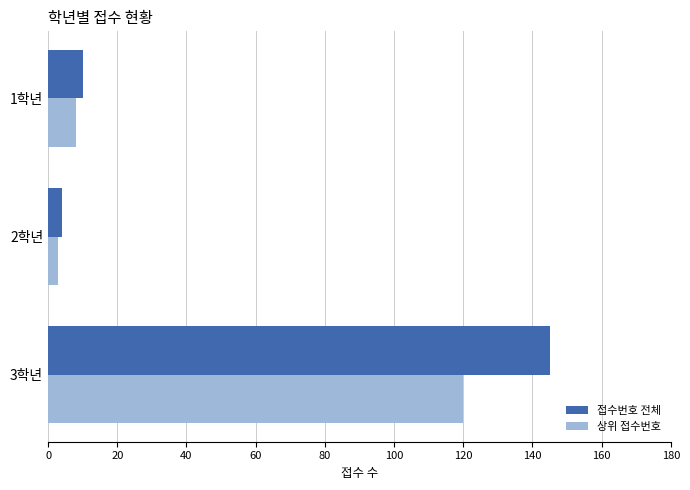

What is the average value of the 상위 접수번호 series?

44